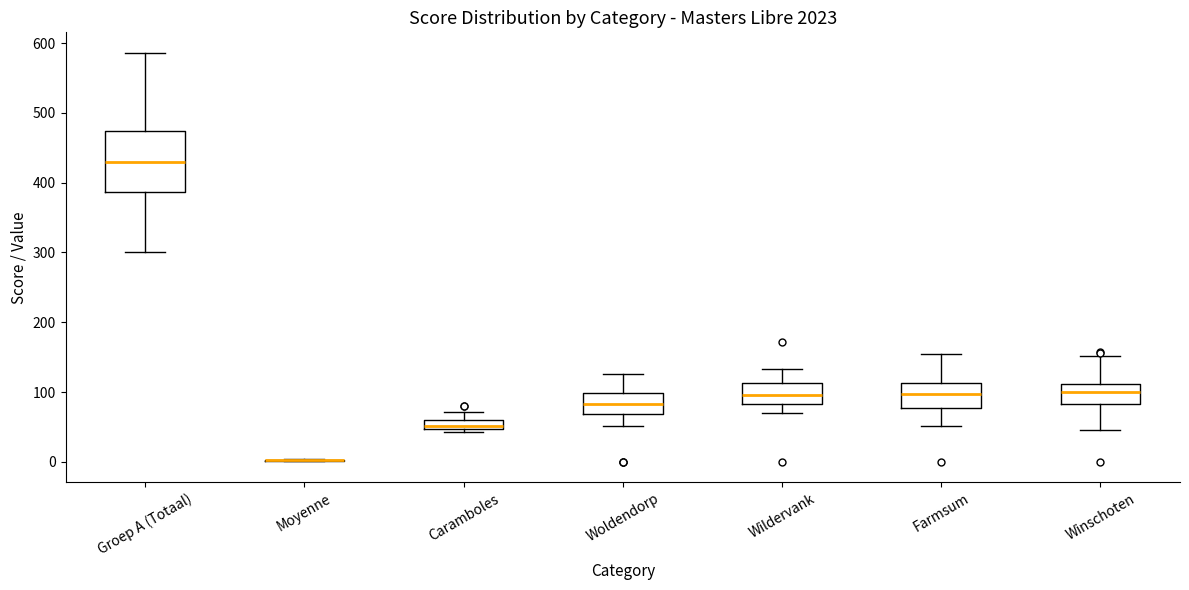

Where does the upper whisker of the box for Woldendorp end on the y-axis? The values are not printed on the chart, so give them approximately, as read against the axis.

130